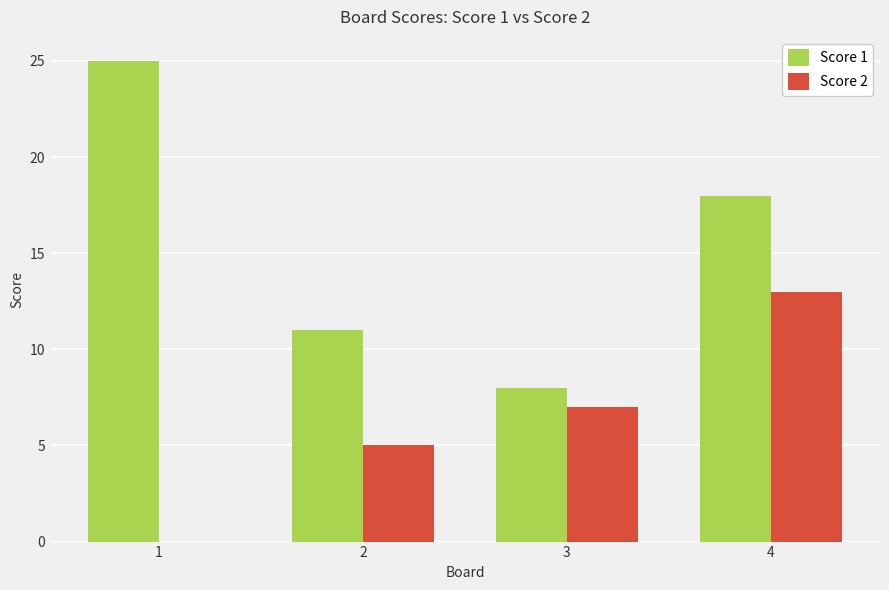

What is the total value across all series at 4?

31